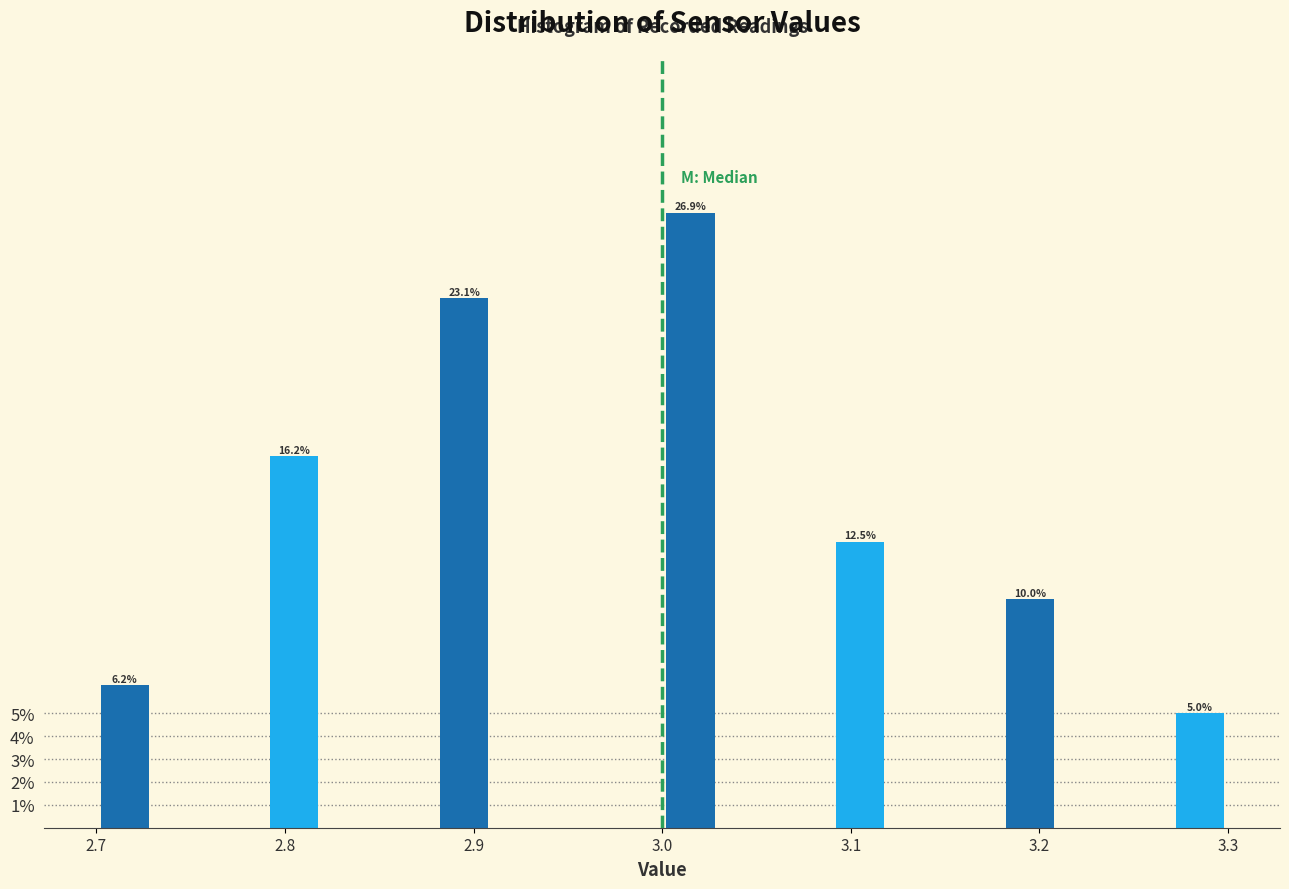

Read against the x-axis, roughly where is the centre of the tallest bar?

3.02